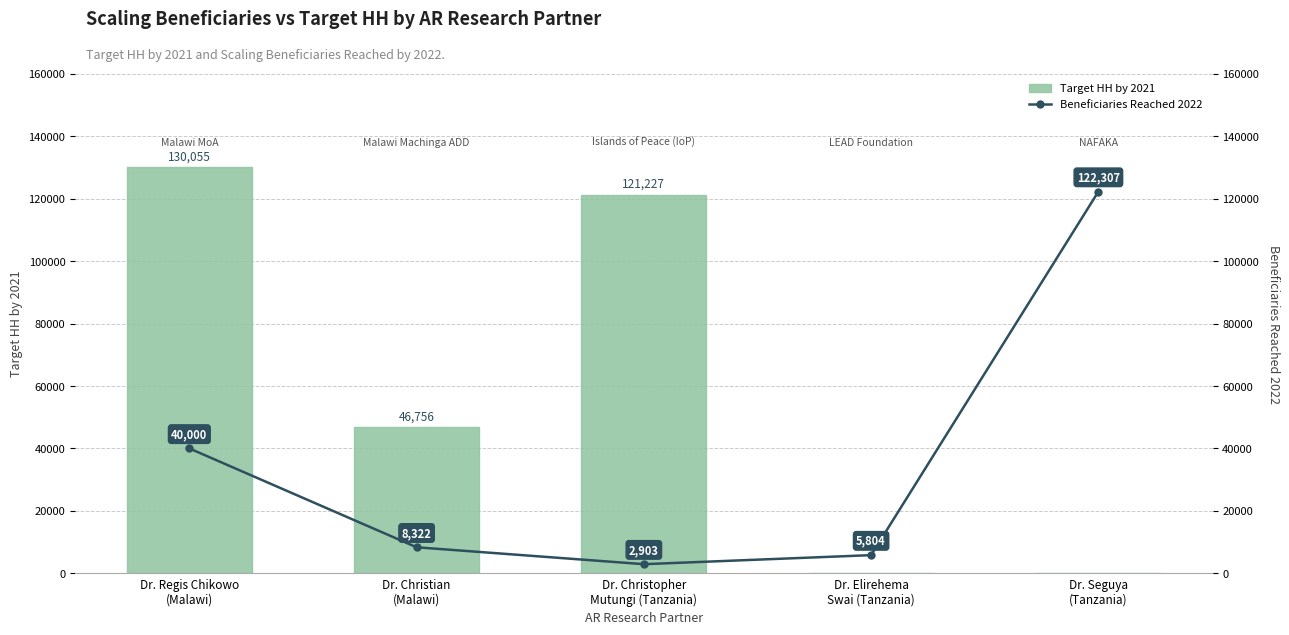

How many groups of bars are there?

5